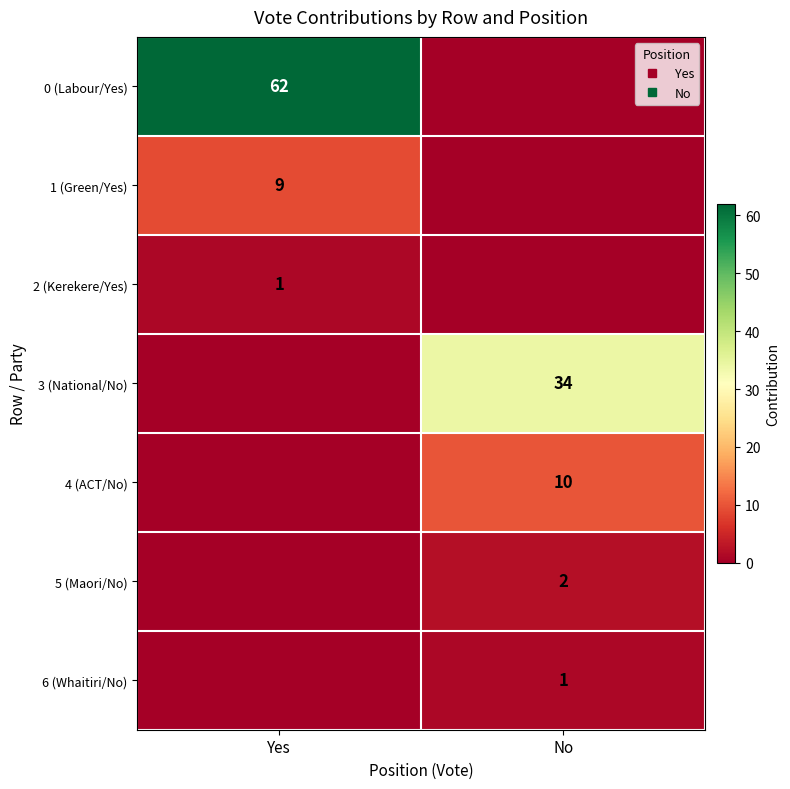

What is the difference between the maximum and minimum values in the 6 (Whaitiri/No) series?

1